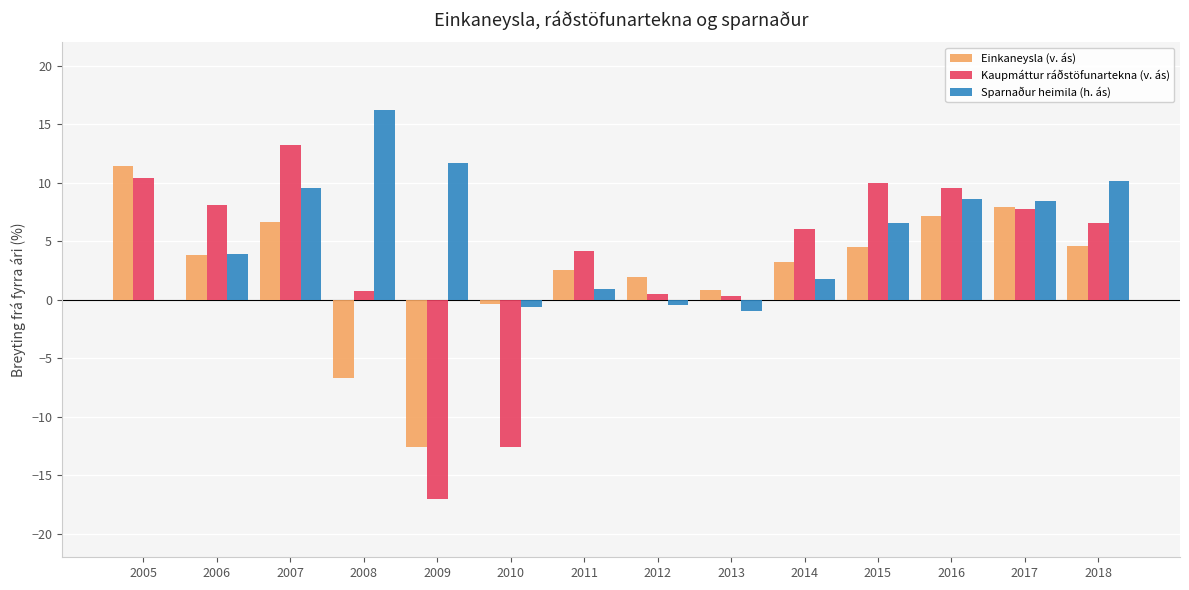

At which category is the sum across all series the highest?

2007